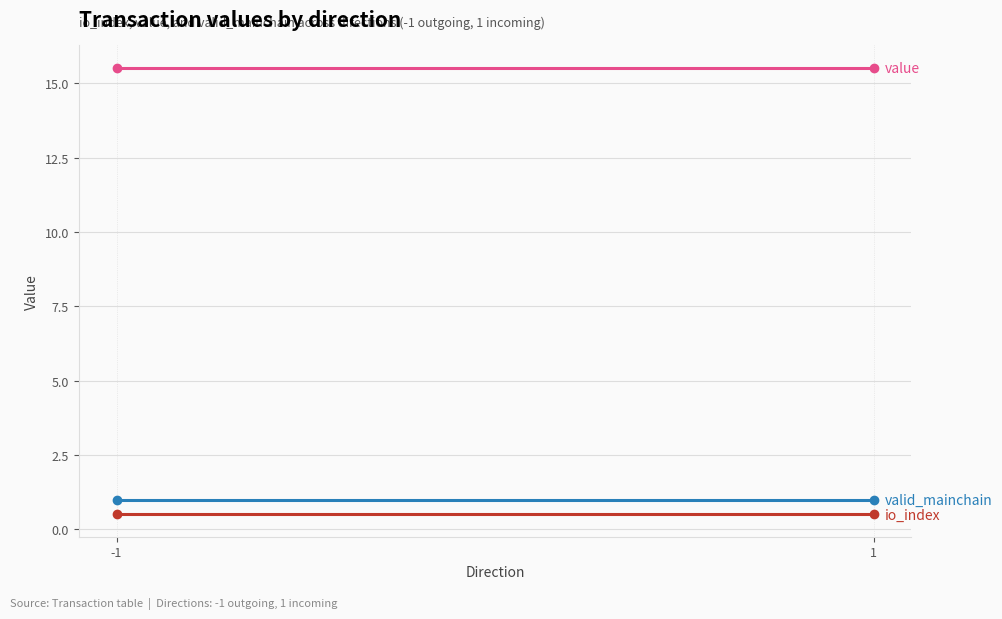

At how many categories does at least one series exceed 5?

2